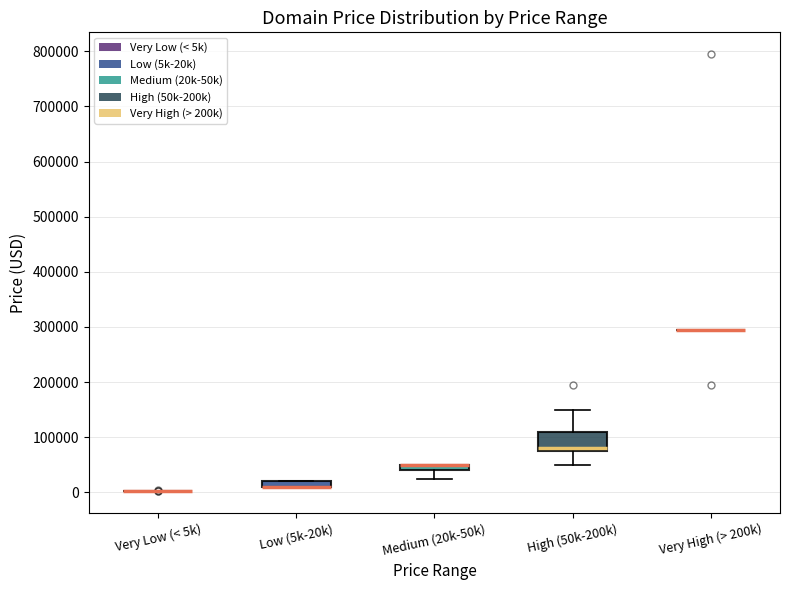

Where is the upper edge of the box for Low (5k-20k) on the y-axis? The values are not printed on the chart, so give them approximately, as read against the axis.

20000